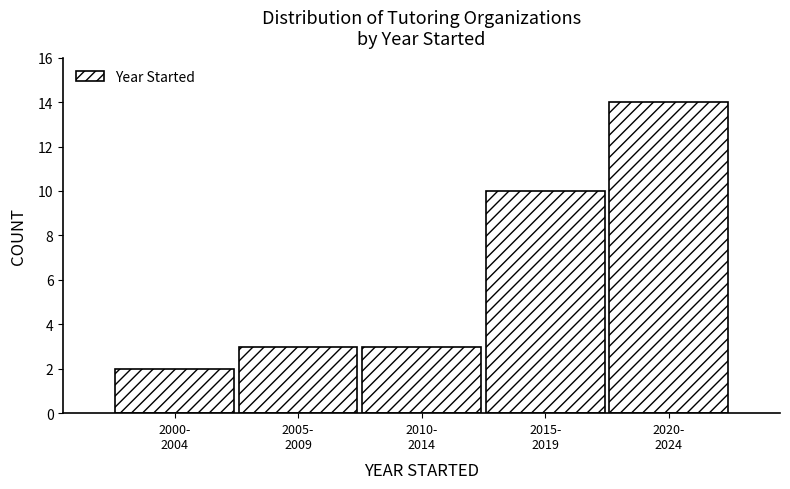

Reading right to left, extract all data points from this chart.

14	10	3	3	2